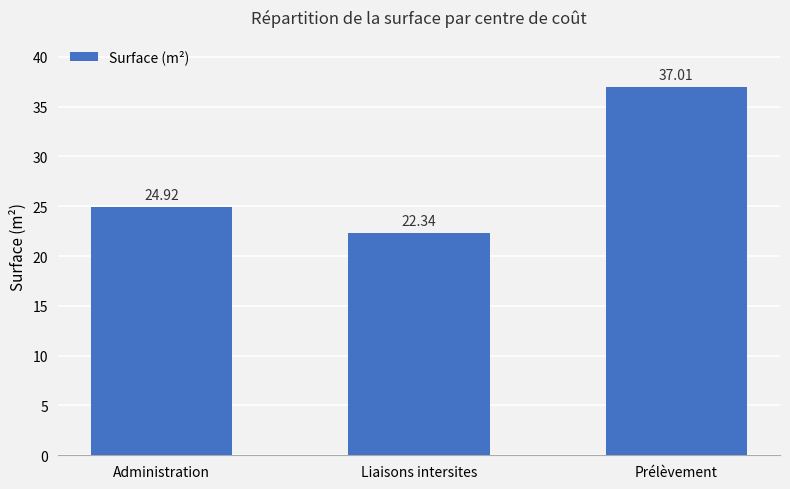

What is the change in value from Liaisons intersites to Prélèvement?

+14.7